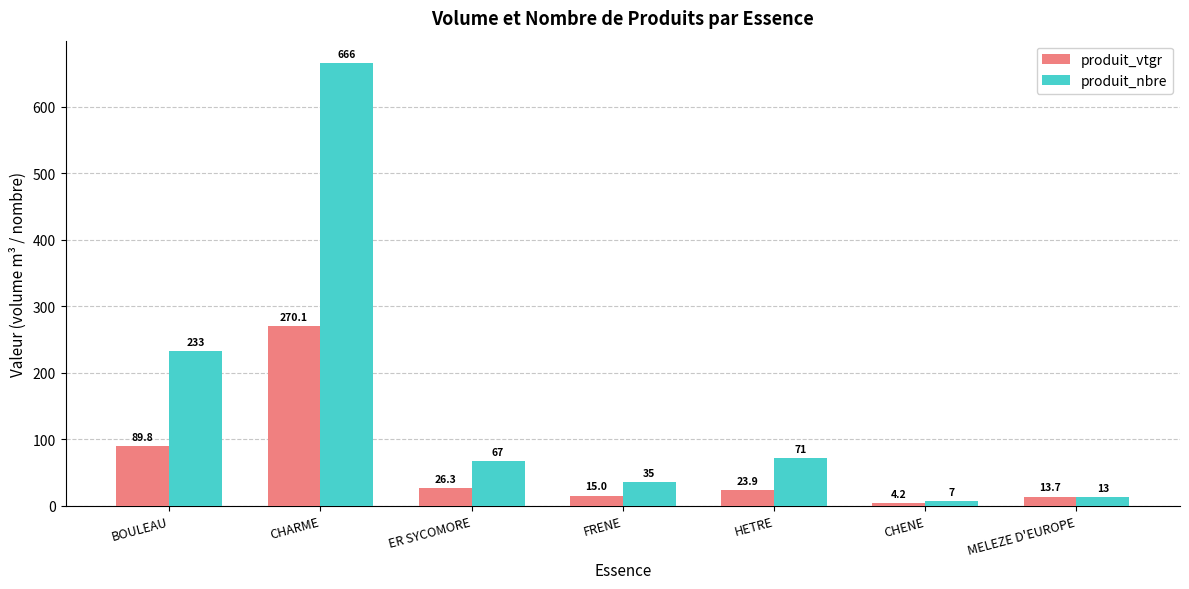

What is the total value across all series at ER SYCOMORE?

93.3